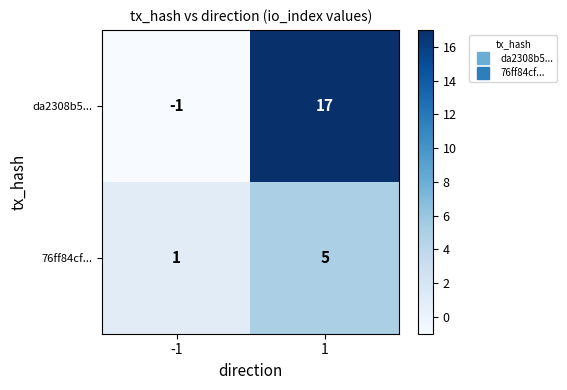

The value of 76ff84cf... at -1 is 0. True or false?

False